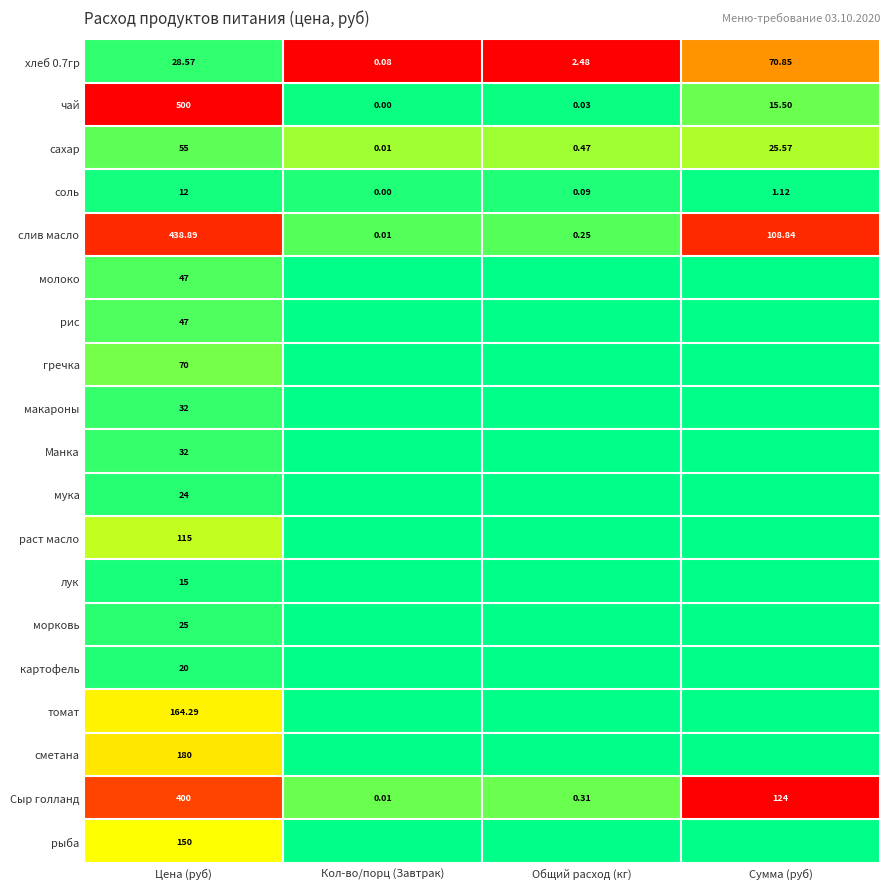

Which category has the lowest value in the соль series?

Кол-во/порц (Завтрак)